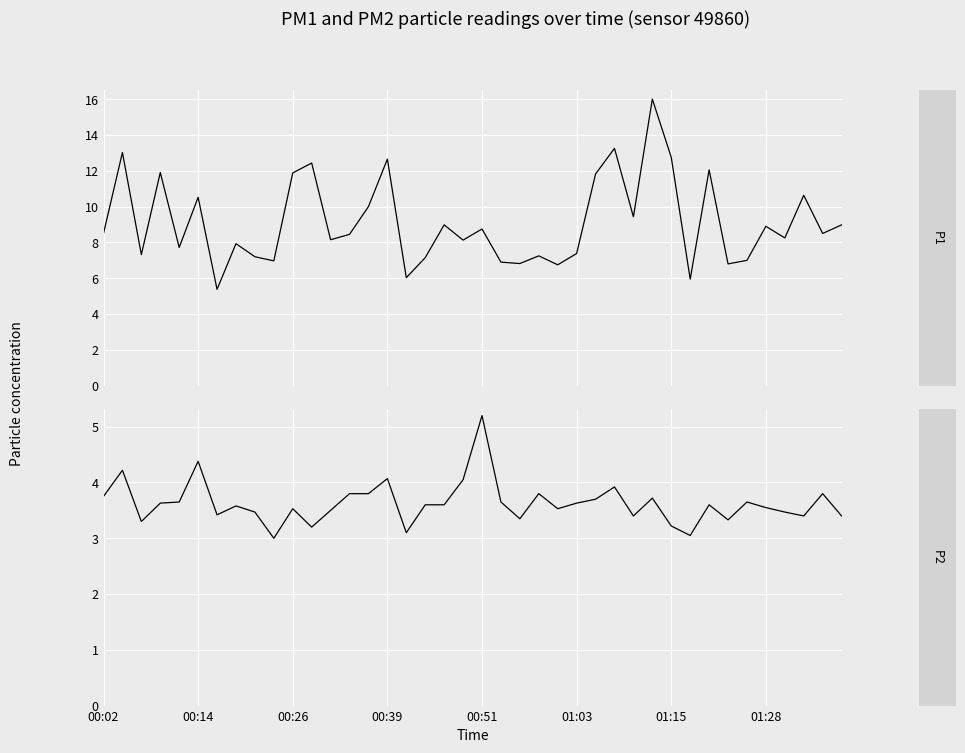

Reading left to right, what are all the values shown in this chart?

P1: 8.5	13.0	7.3	11.9	7.7	10.5	5.4	7.9	7.2	7.0	11.9	12.4	8.2	8.4	10.0	12.7	6.0	7.2	9.0	8.1	8.8	6.9	6.8	7.2	6.8	7.4	11.8	13.2	9.4	16.0	12.8	6.0	12.1	6.8	7.0	8.9	8.2	10.6	8.5	9.0
P2: 3.8	4.2	3.3	3.6	3.6	4.4	3.4	3.6	3.5	3.0	3.5	3.2	3.5	3.8	3.8	4.1	3.1	3.6	3.6	4.0	5.2	3.6	3.4	3.8	3.5	3.6	3.7	3.9	3.4	3.7	3.2	3.0	3.6	3.3	3.6	3.5	3.5	3.4	3.8	3.4